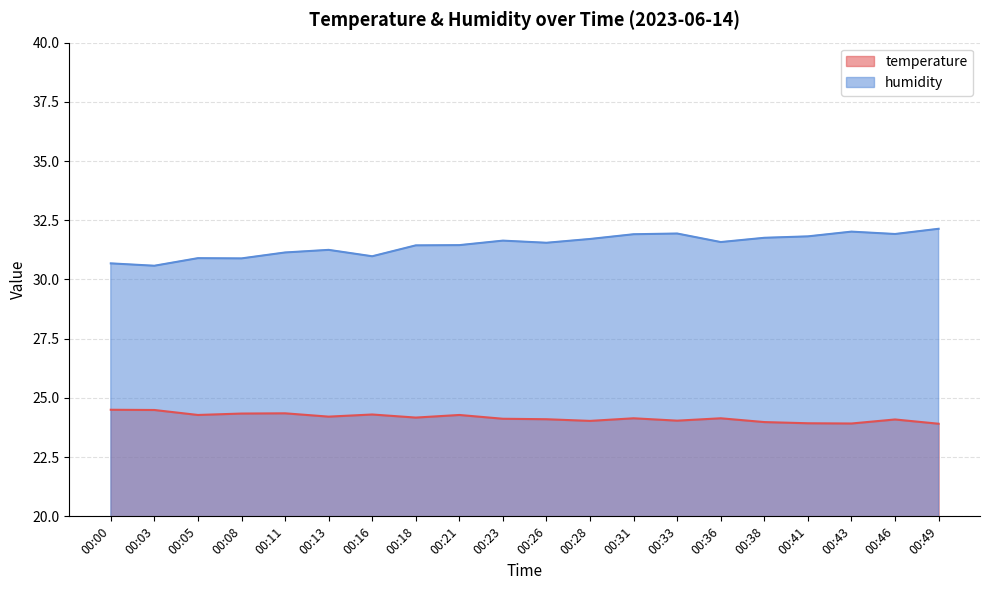

Which series has the largest total across all categories?

humidity